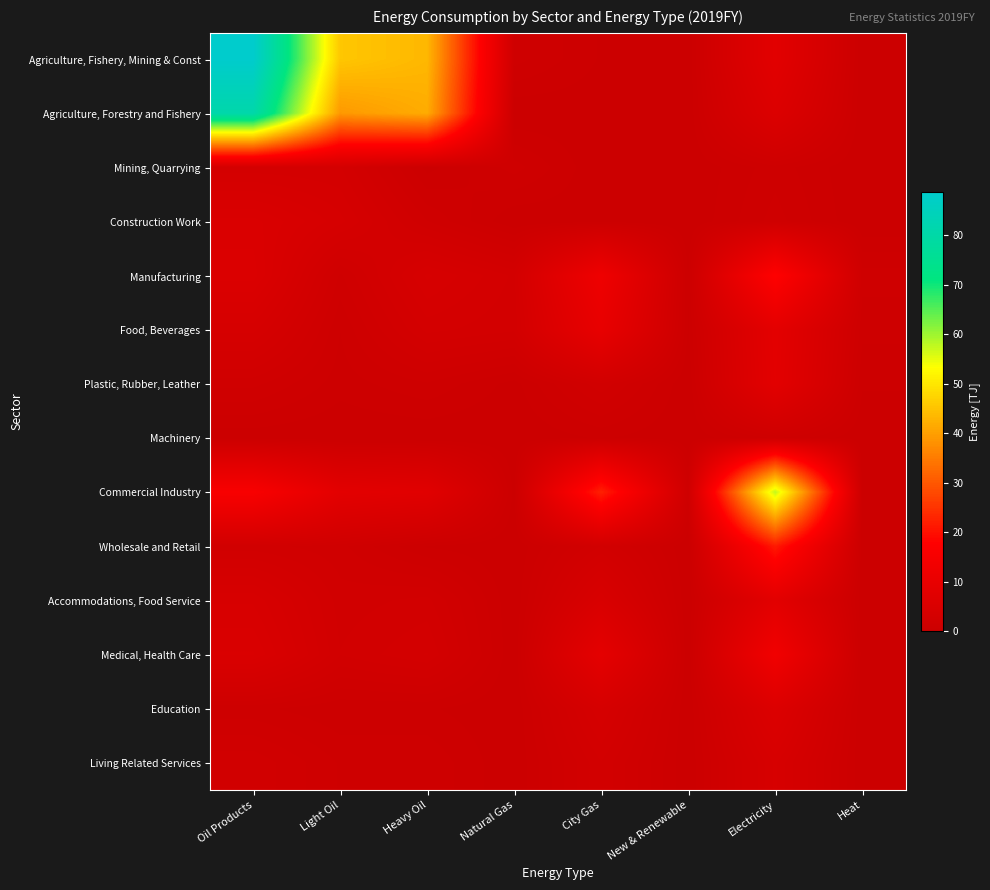

Which series has the largest range (max minus min)?

Agriculture, Fishery, Mining & Const